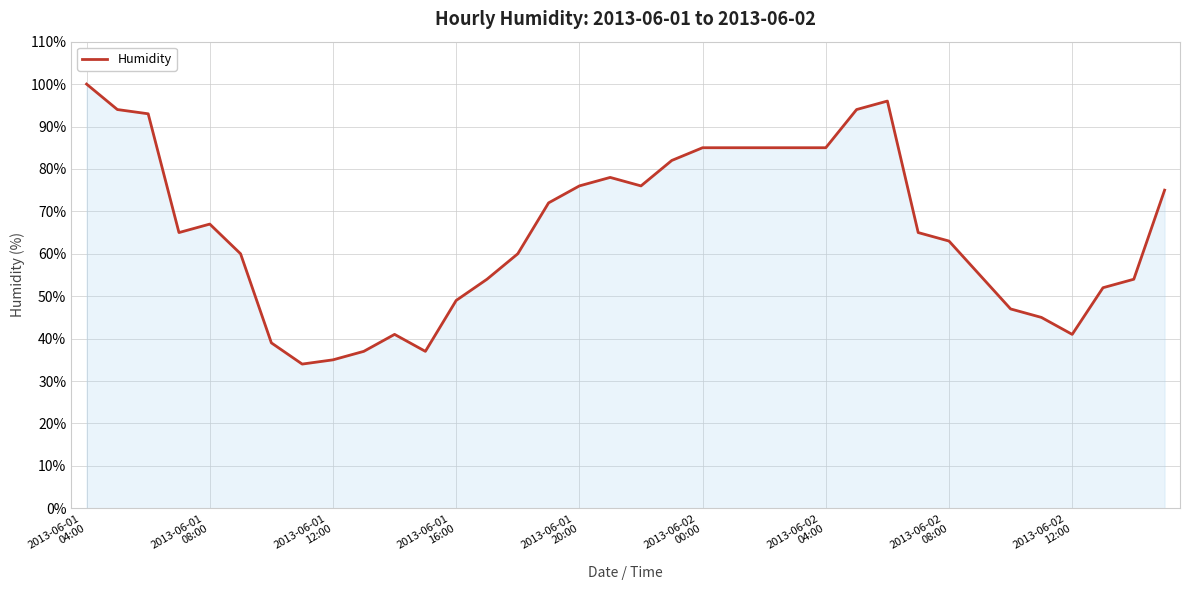

What is the minimum value shown in the chart?

34